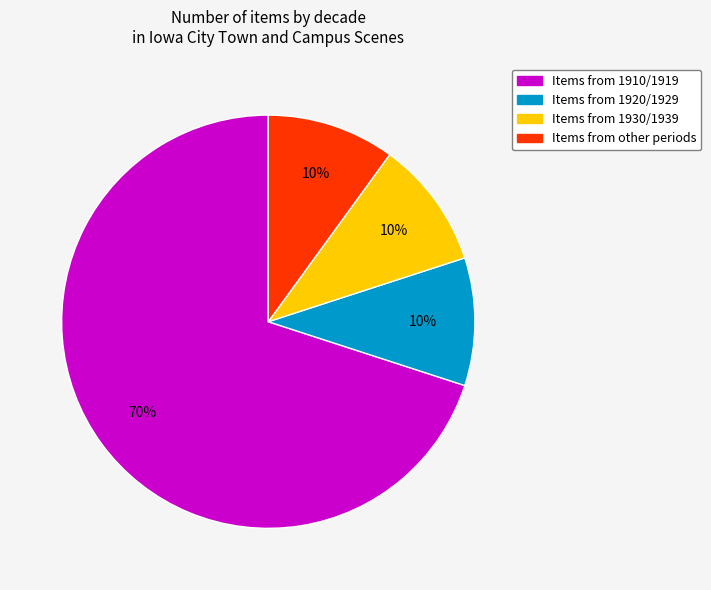

The Items from other periods slice represents 10% of the pie. True or false?

True